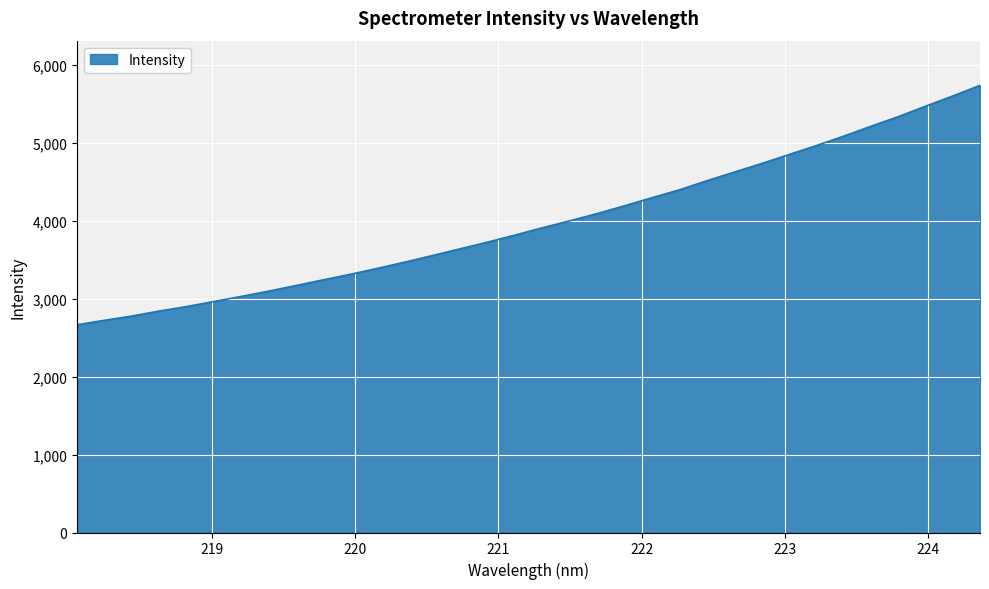

What is the greatest value displayed?

5733.5